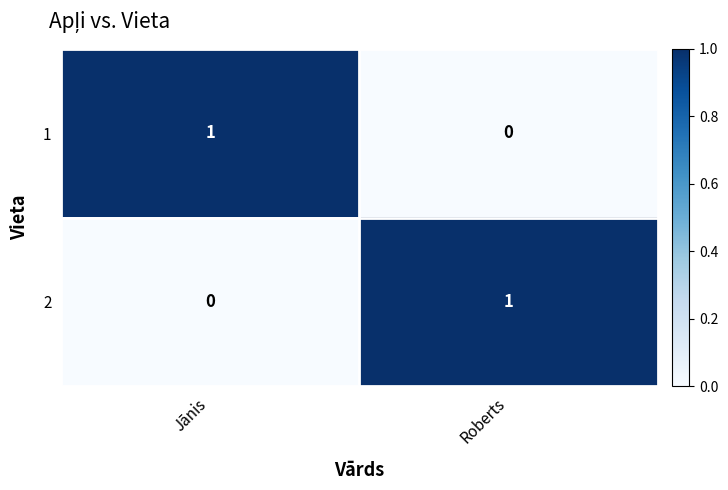

True or false: 2 has a value of 1 at Roberts.

True